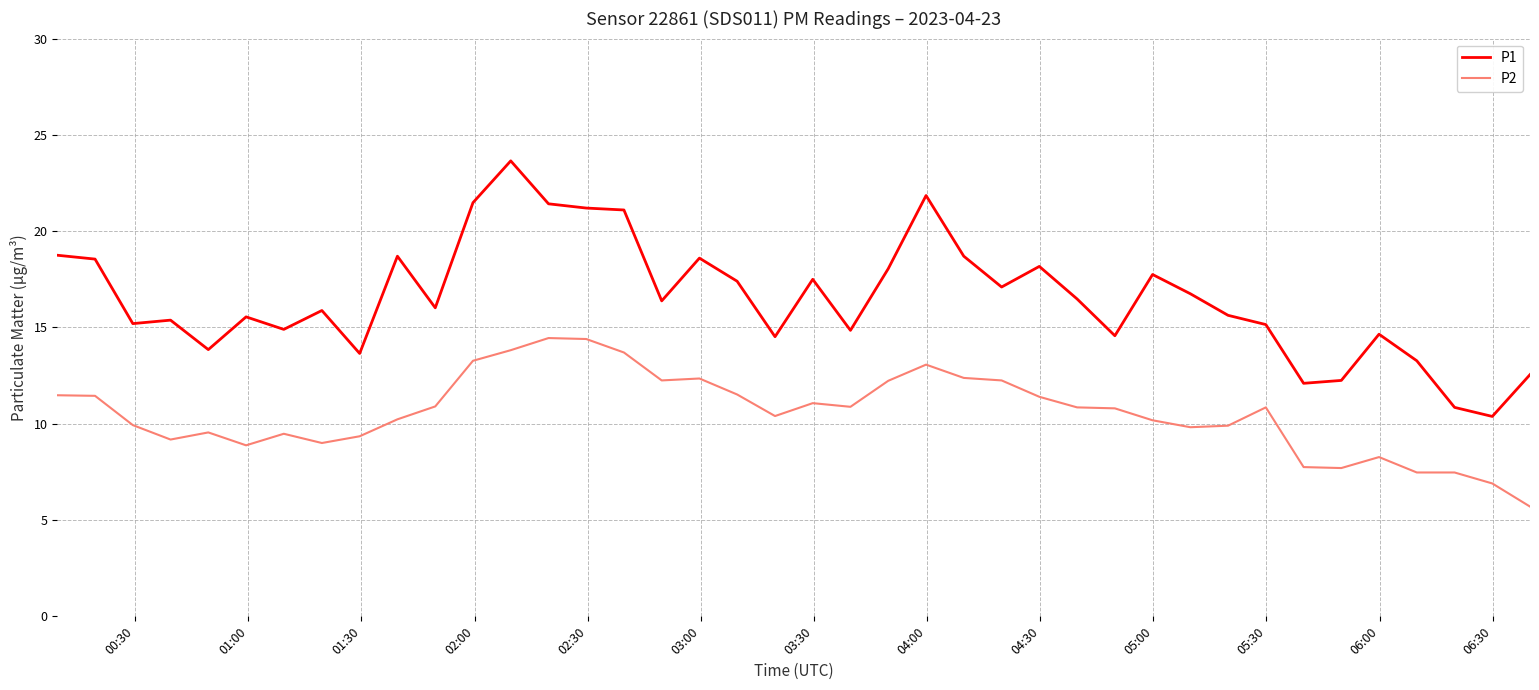

Which series has the largest total across all categories?

P1